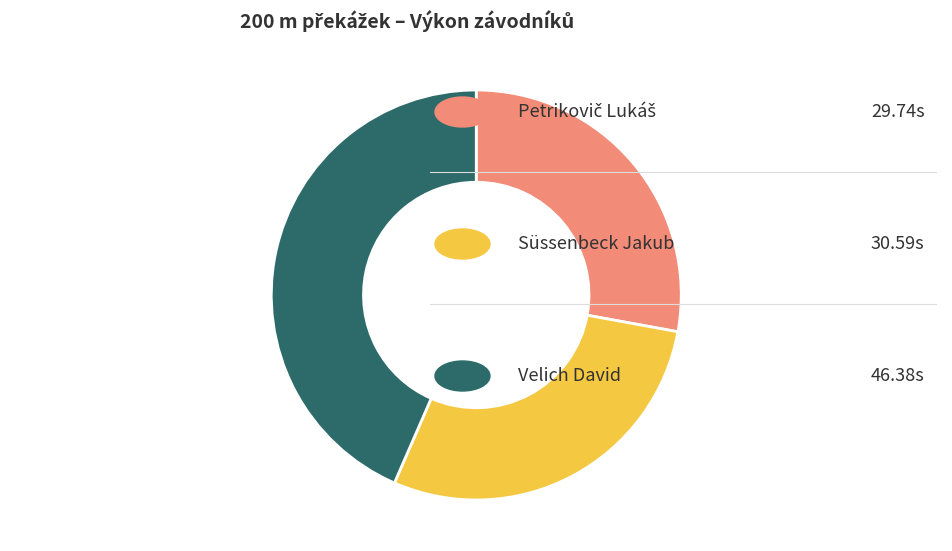

Is there a majority slice in this chart?

No